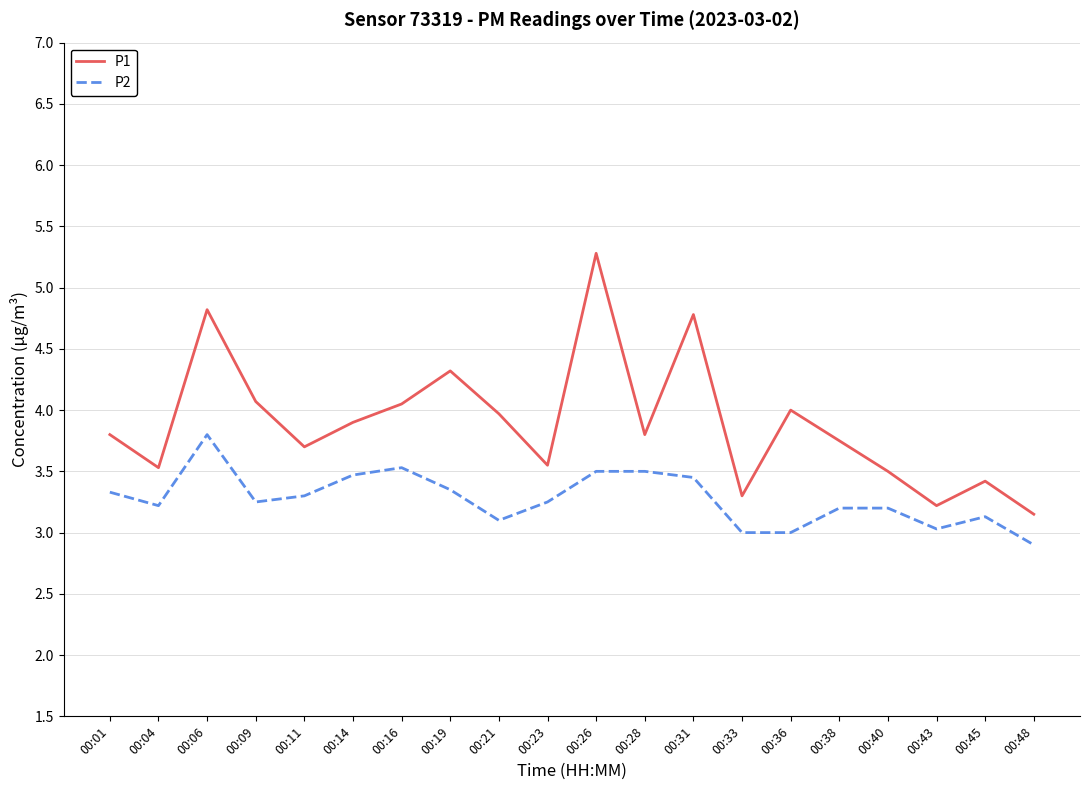

What is the sum of the P1 values at 00:06 and 00:26?

10.1